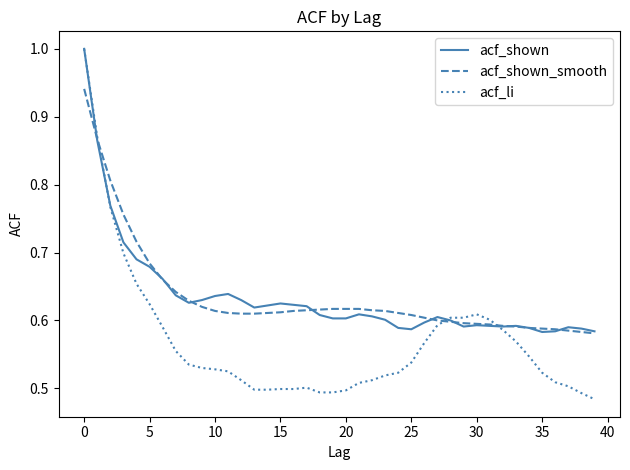

Which series has the widest spread of values?

acf_li